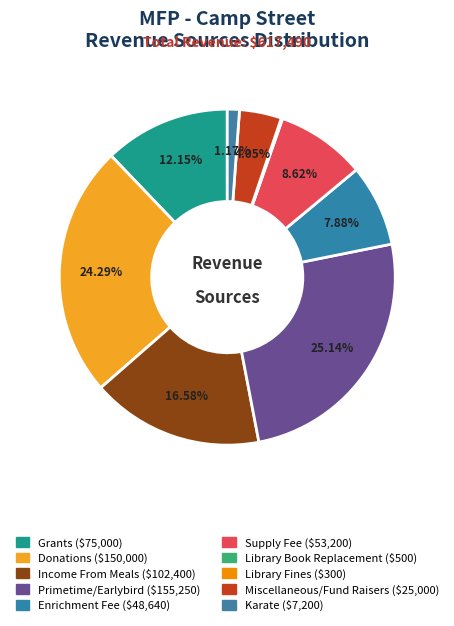

What is the smallest slice in the pie chart?

Library Fines